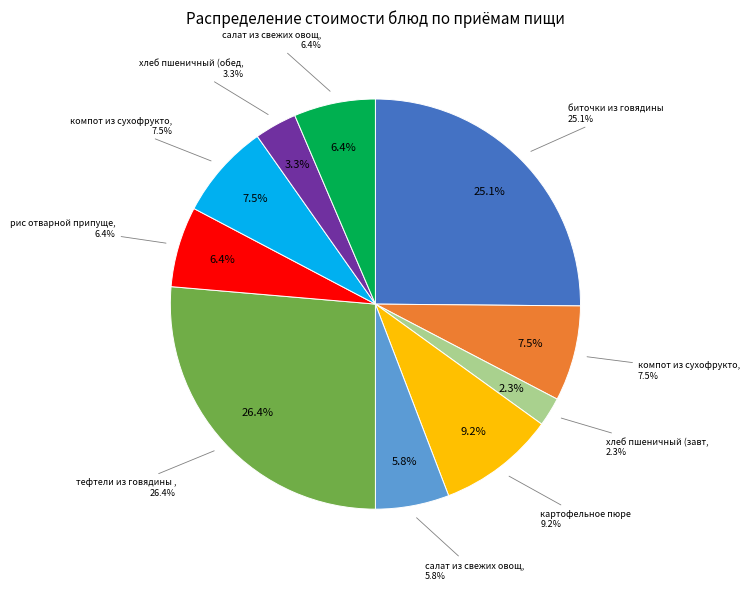

The тефтели из говядины запеченные с соусом slice represents 26% of the pie. True or false?

True